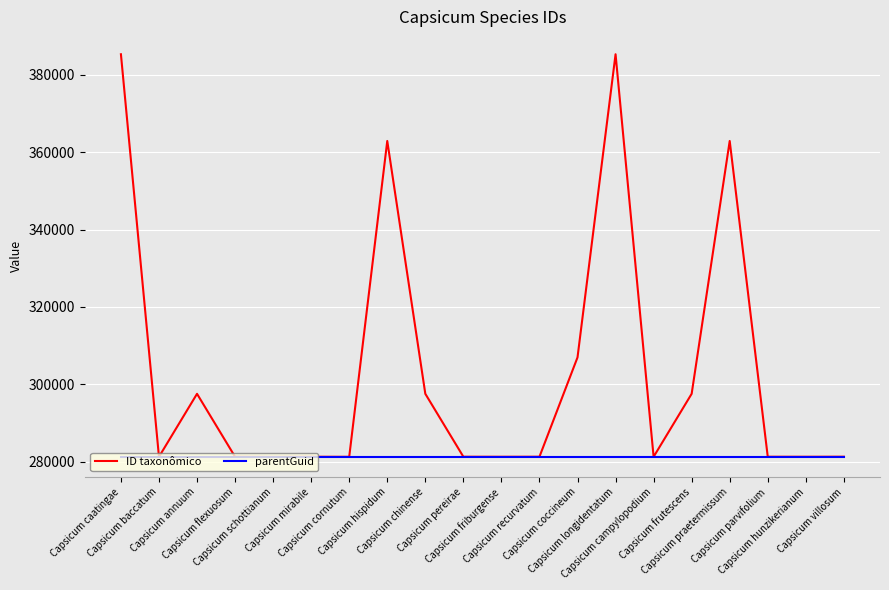

Which series has the largest range (max minus min)?

ID taxonômico